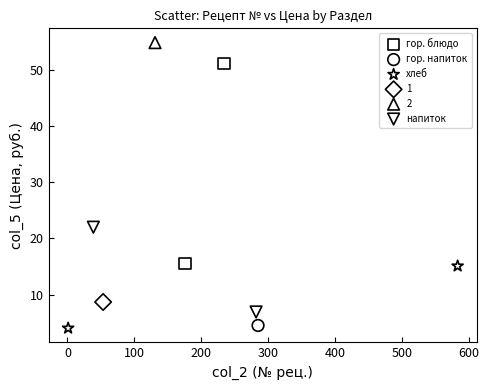

Which series reaches the minimum Y coordinate?

хлеб